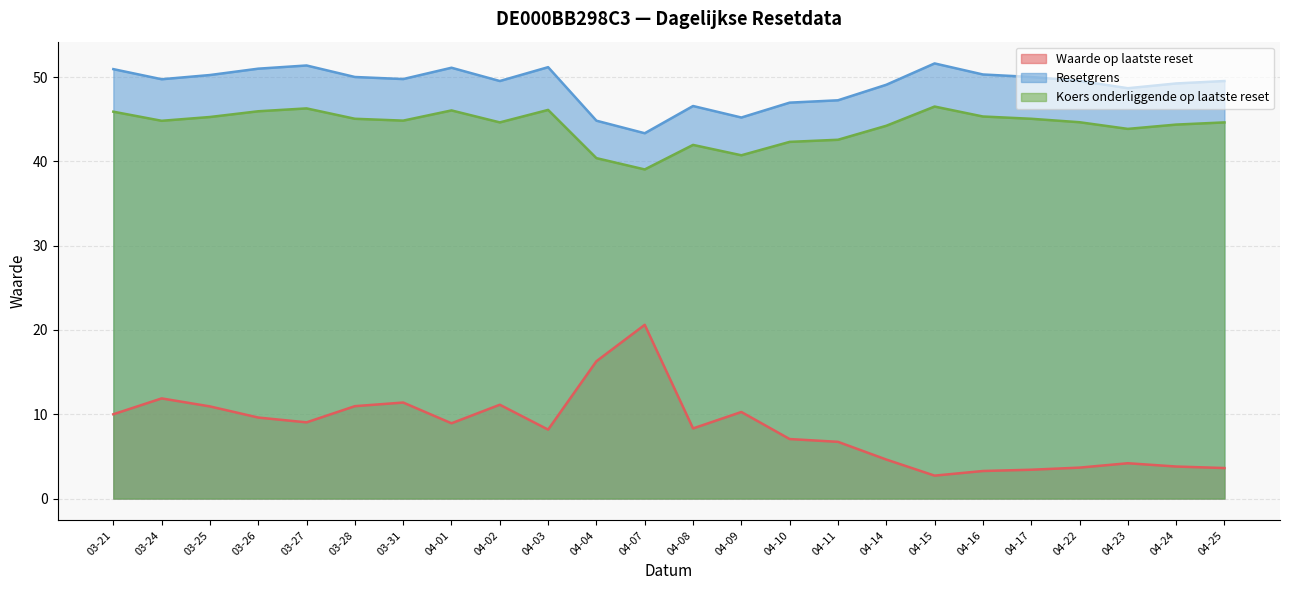

What is the difference between the maximum and minimum values in the Resetgrens series?

8.3